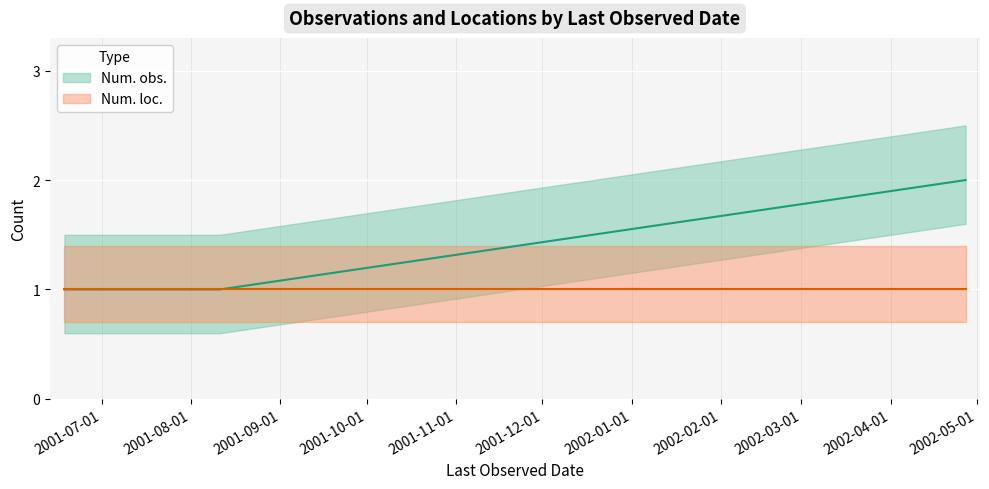

Count the Num. obs. values in the range 1 to 2.

4